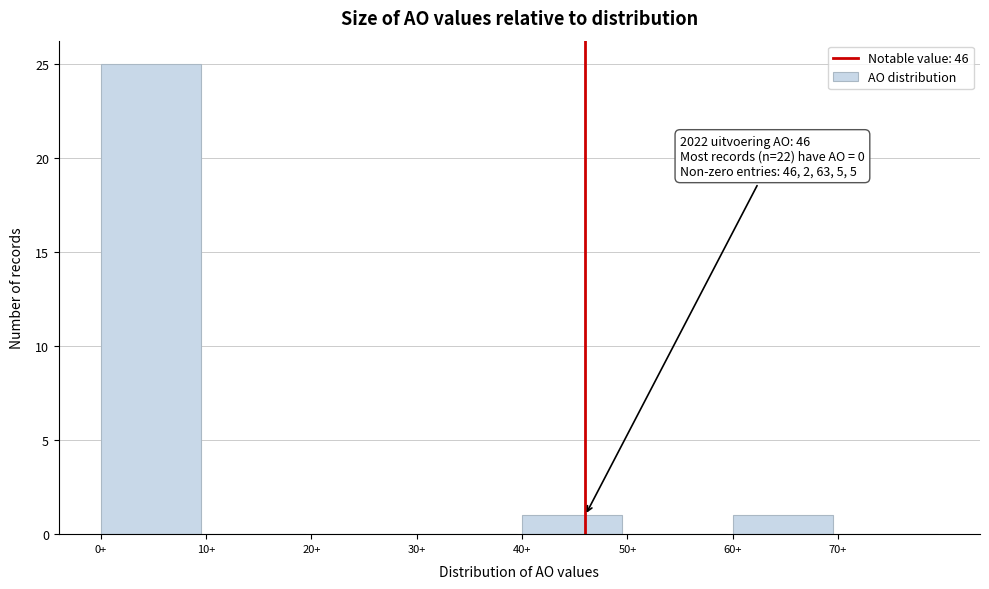

Which range on the x-axis has the tallest bar?

0 to 10